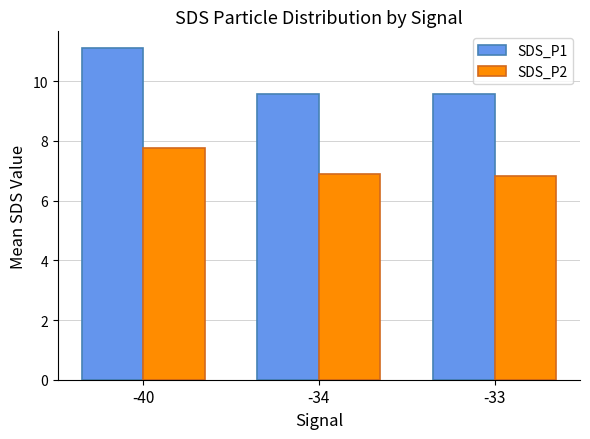

How many distinct data groups are displayed?

2